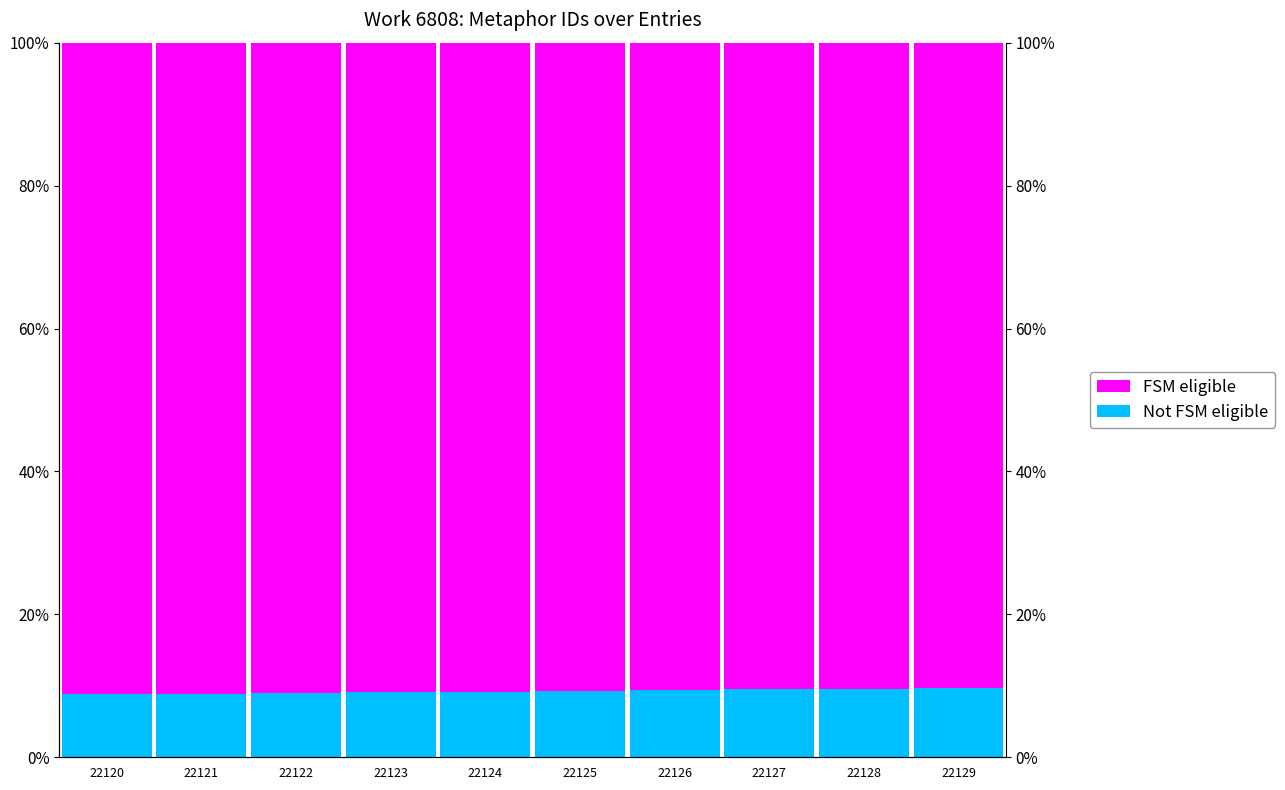

Which category has the highest value across all series?

22120